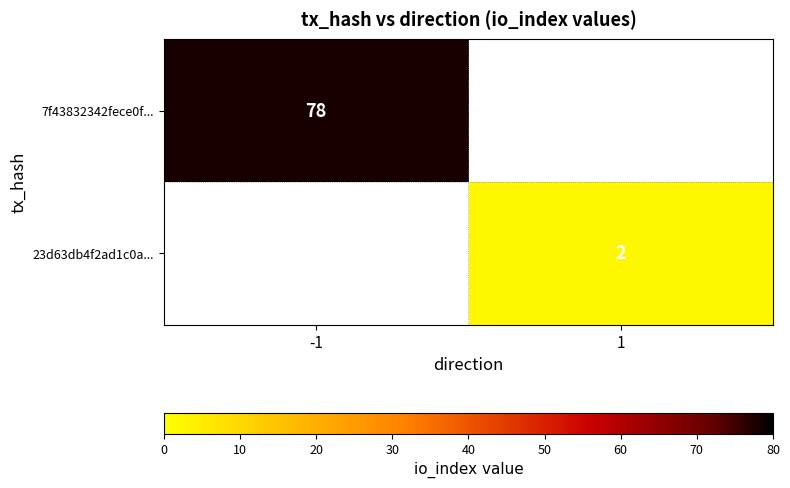

The 7f43832342fece0f... series shows 78 at -1. True or false?

True